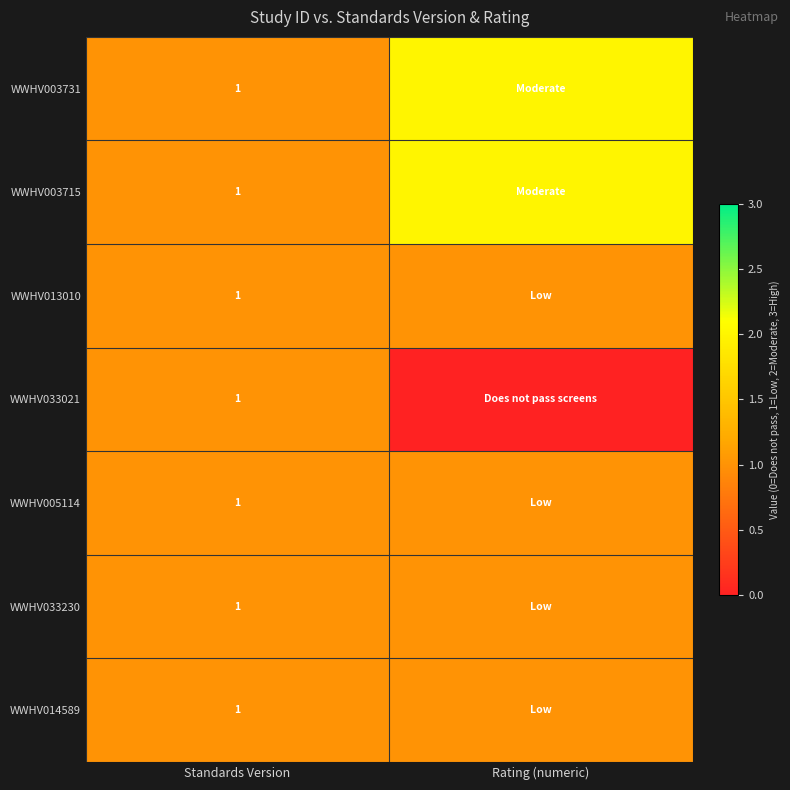

The WWHV005114 series shows 1 at Standards Version. True or false?

True